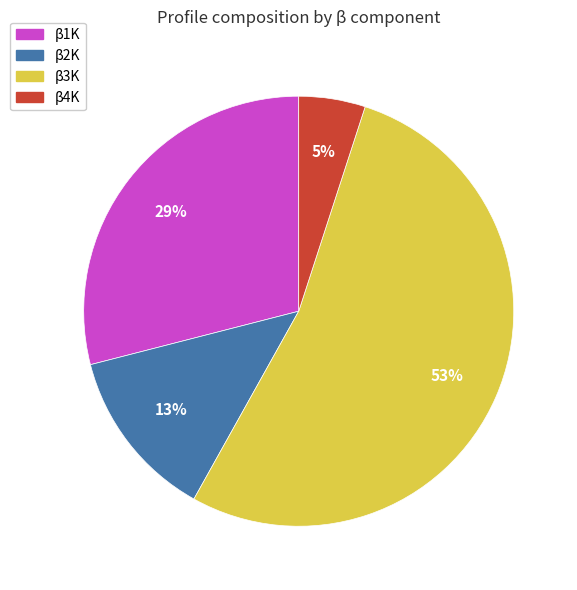

To the nearest percent, what is the average slice percentage?

25%